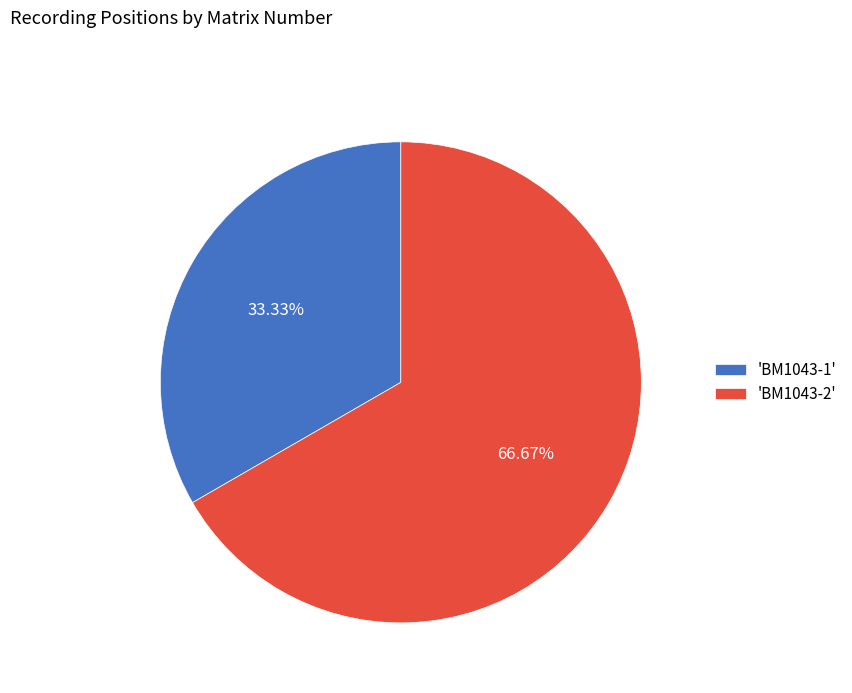

Does 'BM1043-2' represent more than half of the total?

Yes